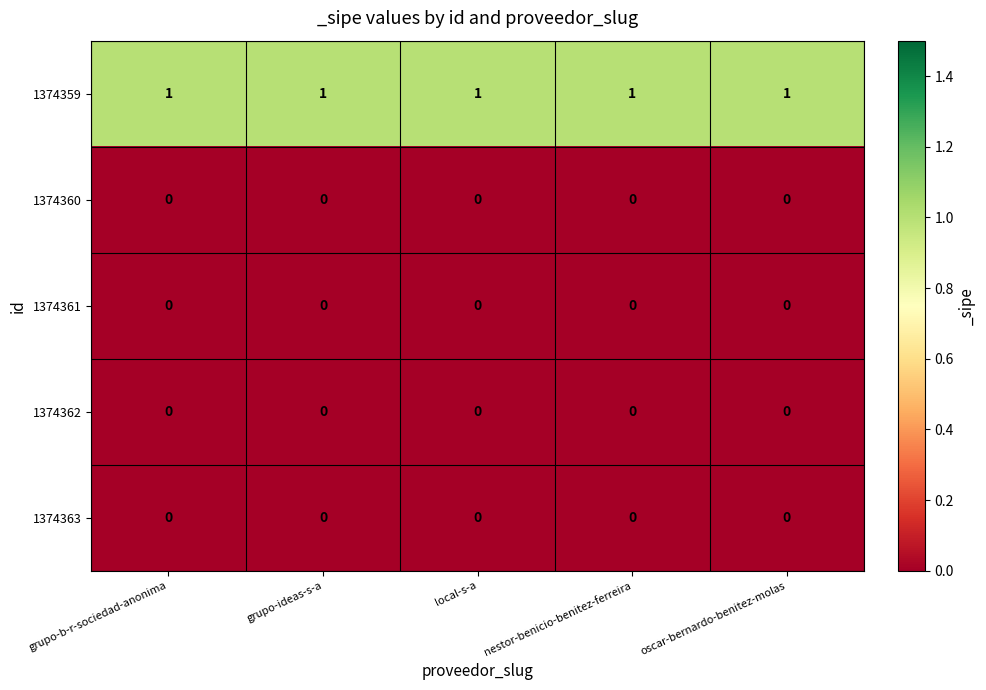

What is the sum of all 1374359 values?

5